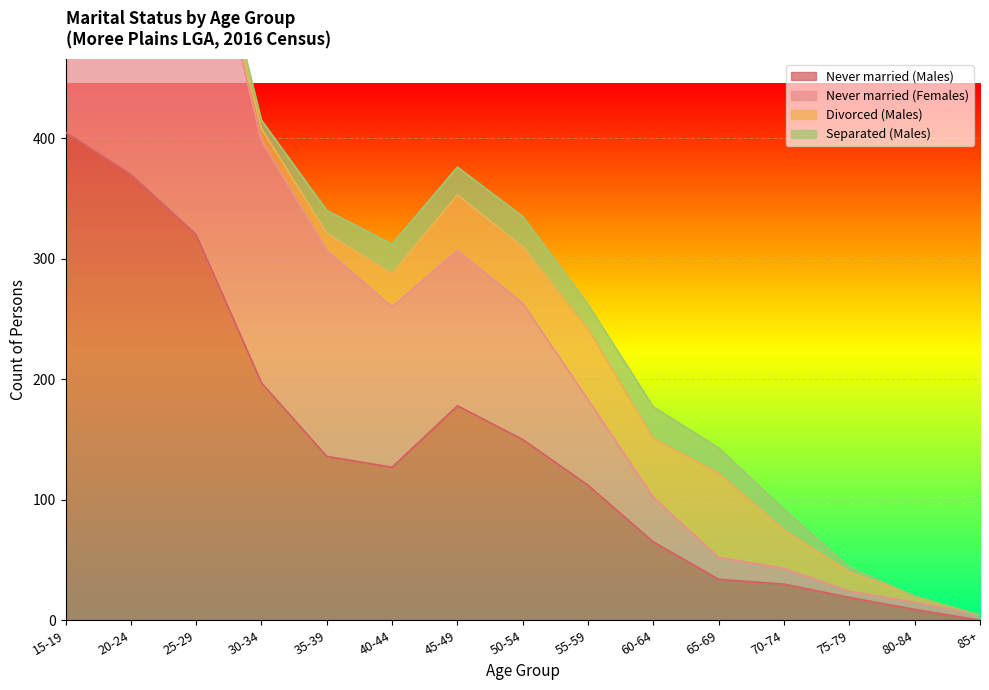

What is the average value of the Never married (Males) series?

143